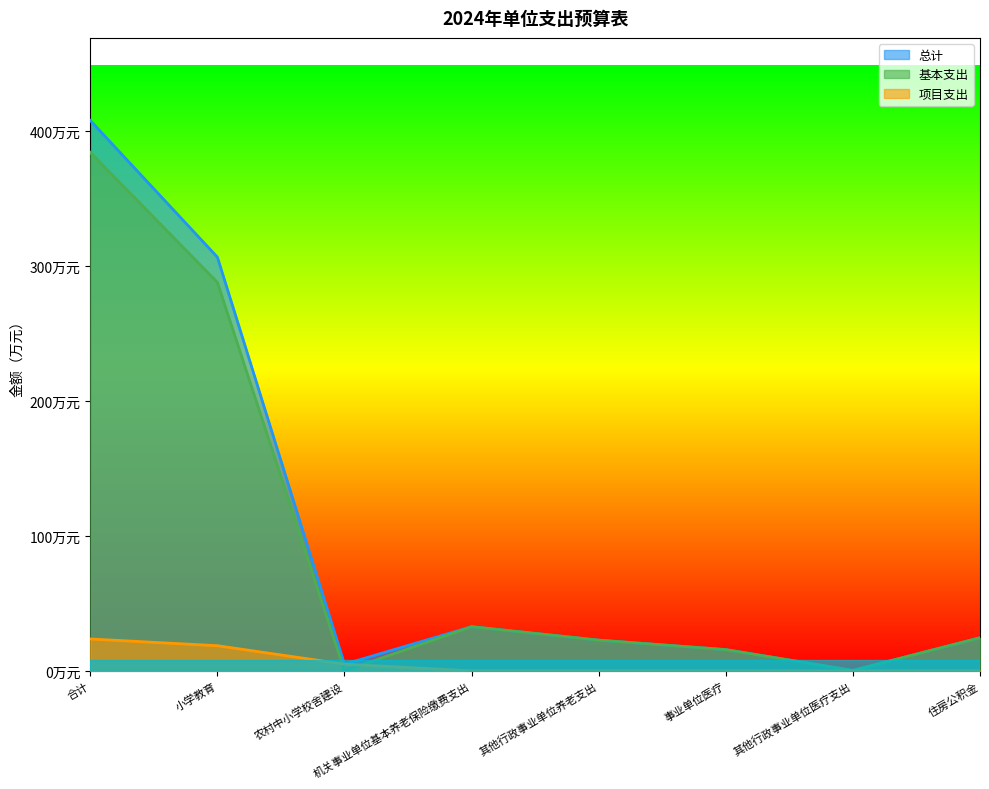

Reading left to right, transcribe all the data shown in this chart.

总计: 407.9	306.6	5.0	32.8	22.8	15.8	0.4	24.6
基本支出: 384.2	288.0	0.0	32.8	22.8	15.8	0.4	24.6
项目支出: 23.7	18.7	5.0	0.0	0.0	0.0	0.0	0.0